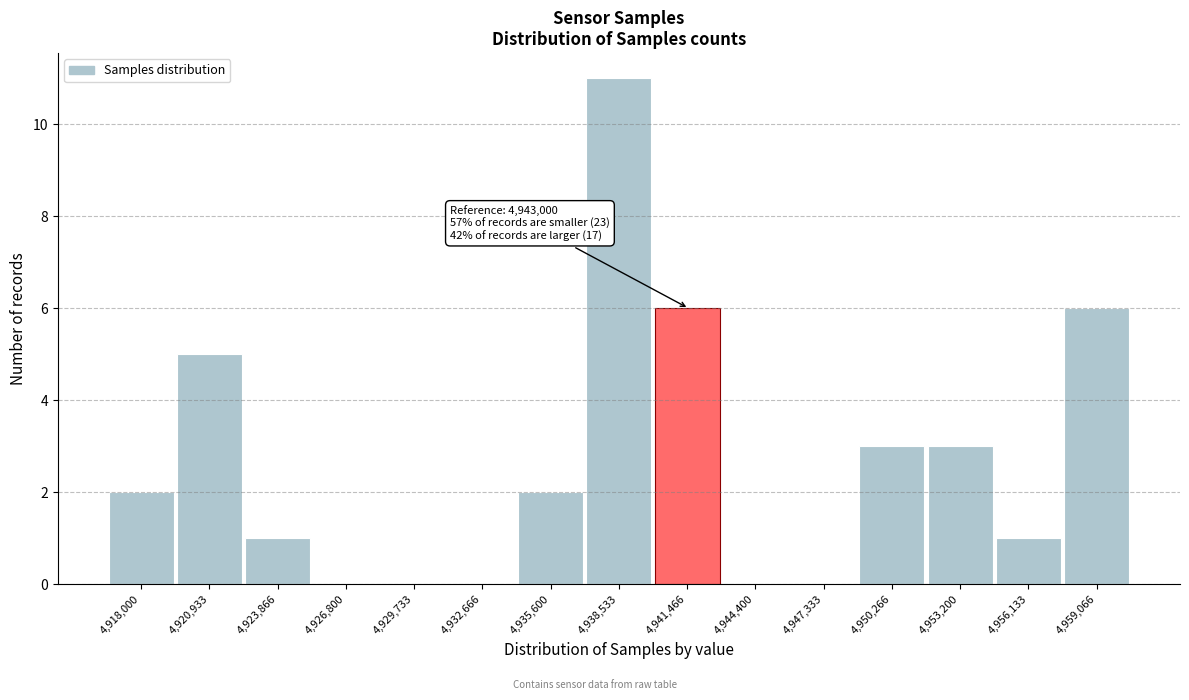

Reading right to left, extract all data points from this chart.

4,959,066=6	4,956,133=1	4,953,200=3	4,950,266=3	4,947,333=0	4,944,400=0	4,941,466=6	4,938,533=11	4,935,600=2	4,932,666=0	4,929,733=0	4,926,800=0	4,923,866=1	4,920,933=5	4,918,000=2